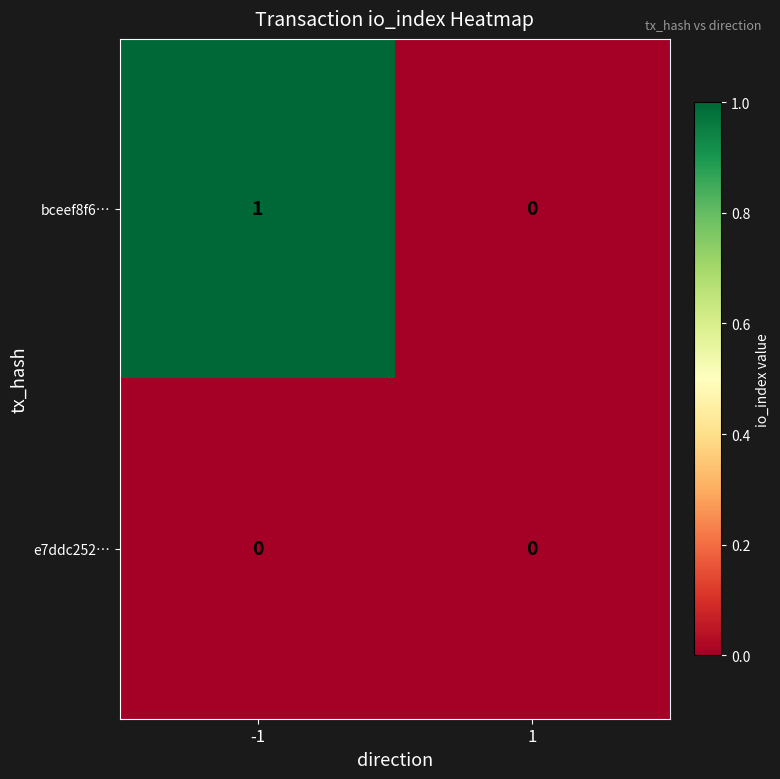

Which series has the largest range (max minus min)?

bceef8f6…